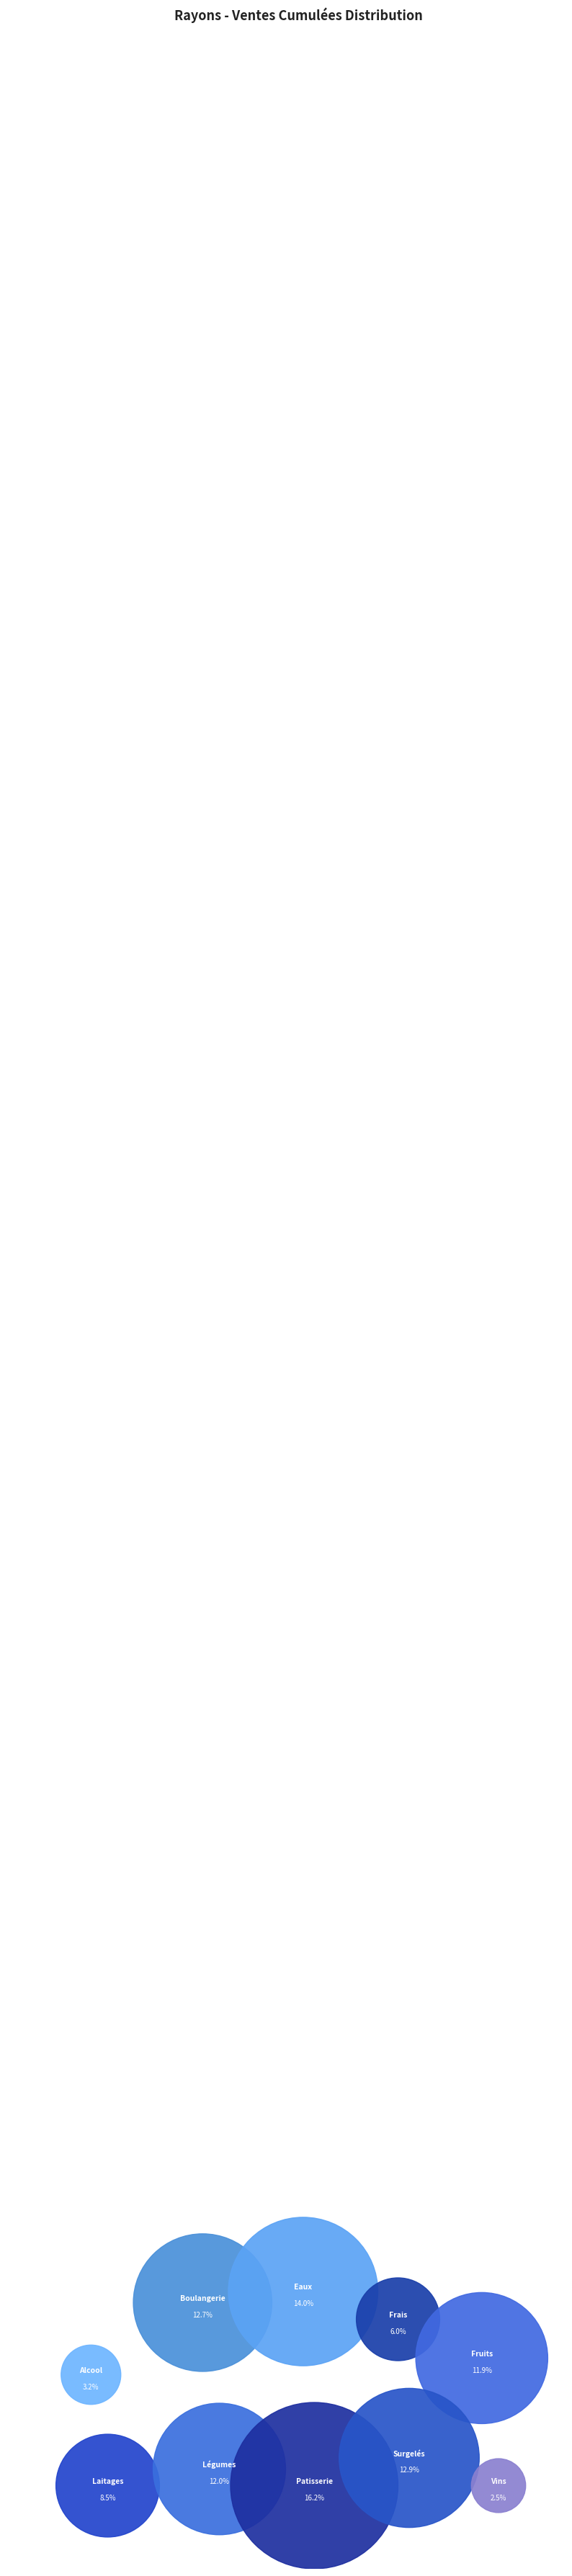

Which has a higher value, Fruits or Boulangerie?

Boulangerie